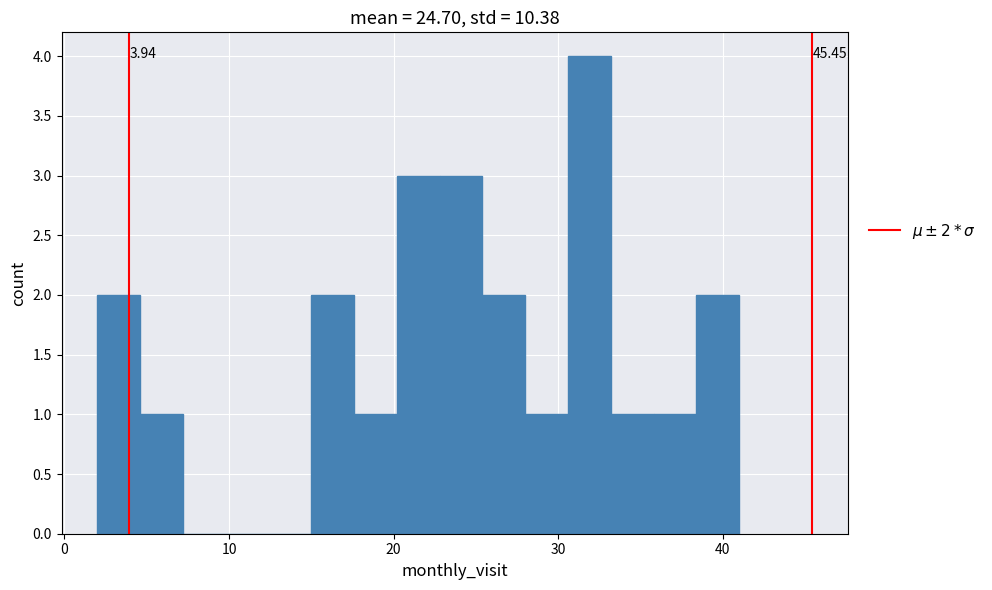

Read against the x-axis, roughly where is the centre of the tallest bar?

32